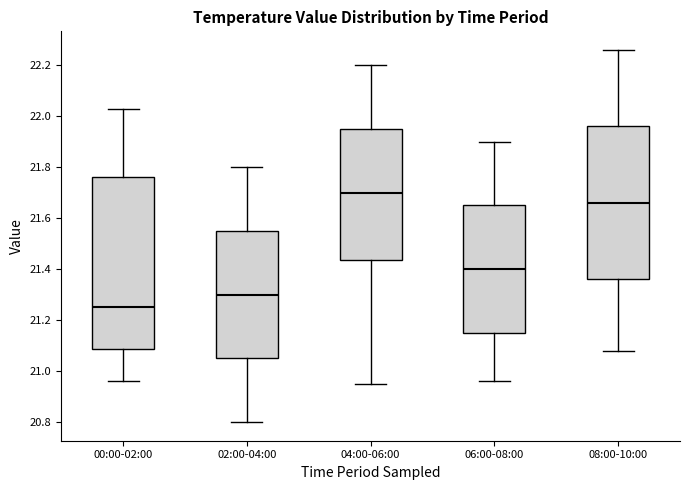

Where does the lower whisker of the box for 04:00-06:00 end on the y-axis? The values are not printed on the chart, so give them approximately, as read against the axis.

20.96